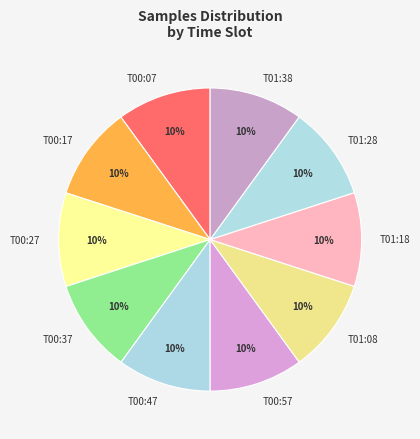

How many segments does this pie chart have?

10